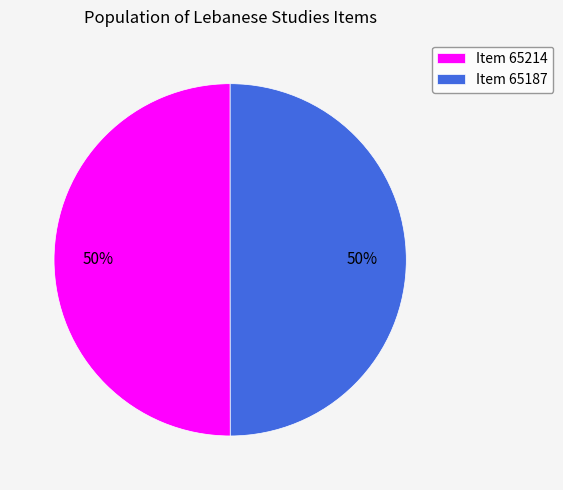

Is the sum of Item 65187 and Item 65214 greater than half?

Yes